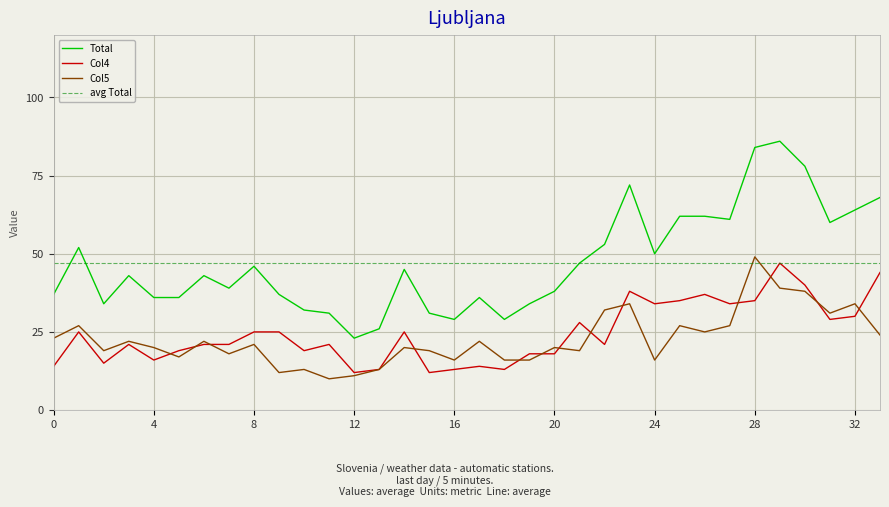

What is the highest value of the Total series?

86